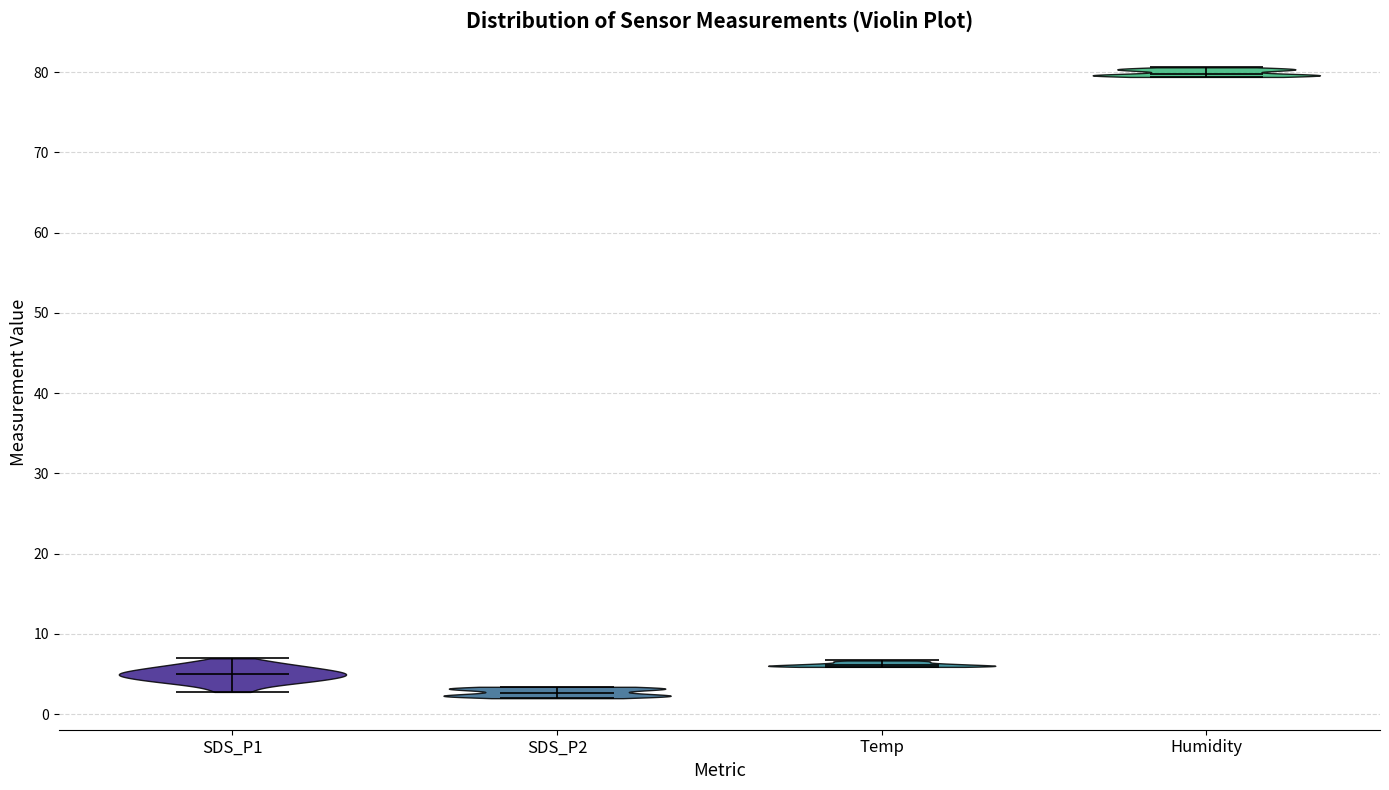

Which violin has the highest median line?

Humidity